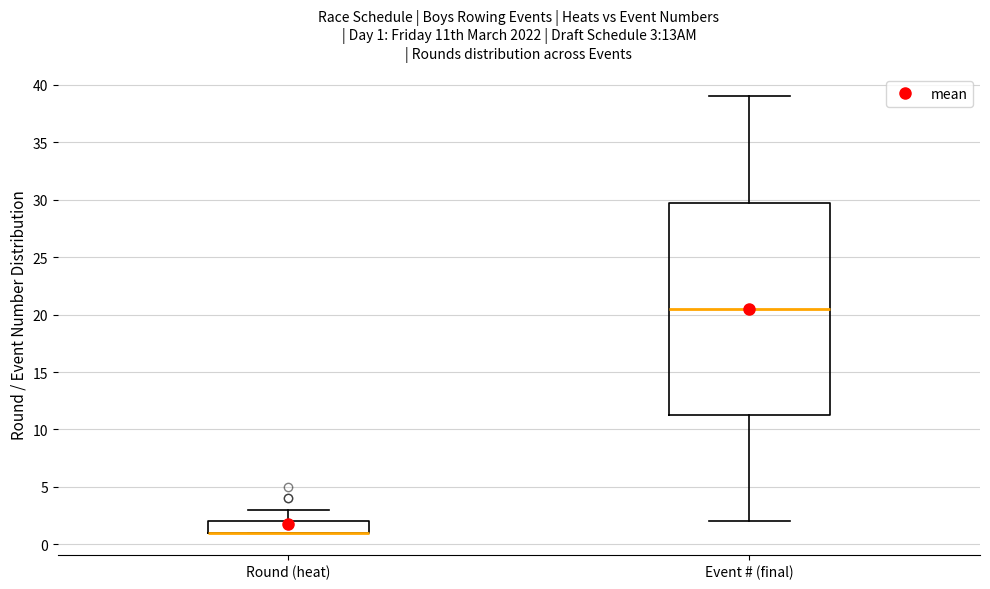

Comparing the boxes themselves (not the whiskers), which one is the tallest?

Event # (final)